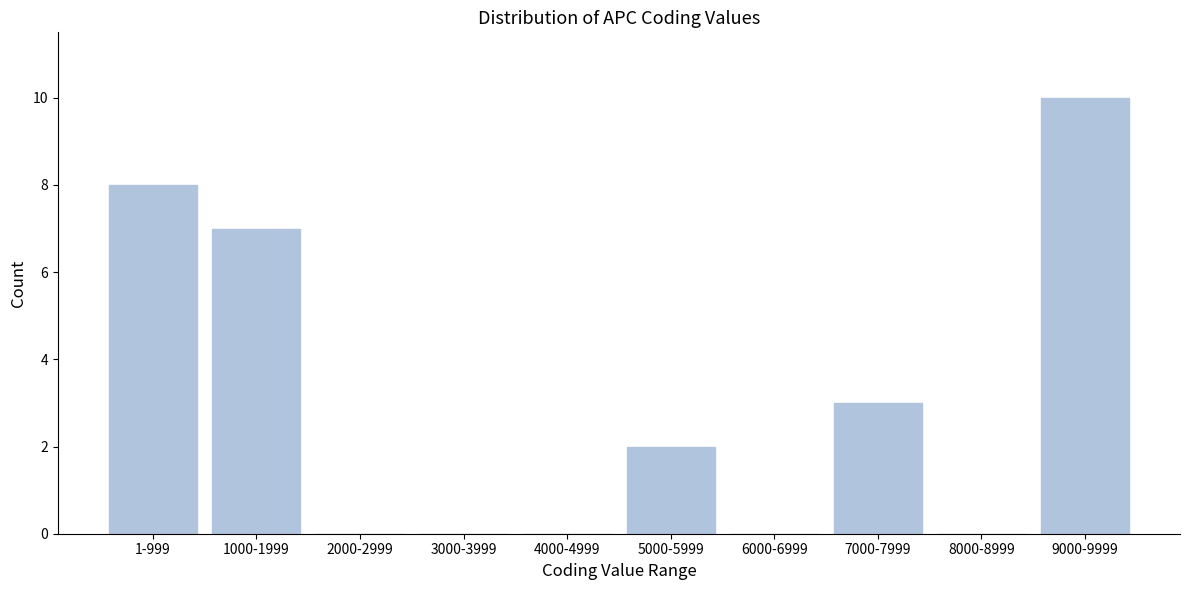

Reading right to left, what are all the values shown in this chart?

9000-9999=10	8000-8999=0	7000-7999=3	6000-6999=0	5000-5999=2	4000-4999=0	3000-3999=0	2000-2999=0	1000-1999=7	1-999=8